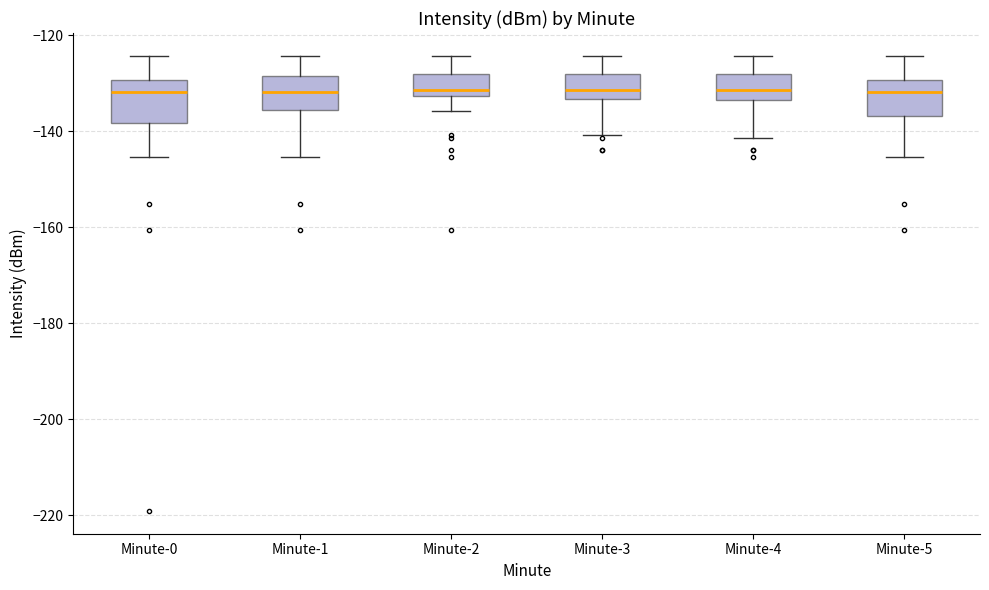

Reading left to right, transcribe this box plot: for each box, give where its median line is, the range the box spans, and where its two whiskers end, as read against the y-axis. The values are not printed on the chart, so give them approximately, as read against the axis.

Minute-0: median -132, box -138 to -130, whiskers -146 to -124
Minute-1: median -132, box -136 to -128, whiskers -146 to -124
Minute-2: median -132 (just above the box's lower edge), box -132 to -128, whiskers -136 to -124
Minute-3: median -132, box -134 to -128, whiskers -140 to -124
Minute-4: median -132, box -134 to -128, whiskers -142 to -124
Minute-5: median -132, box -136 to -130, whiskers -146 to -124